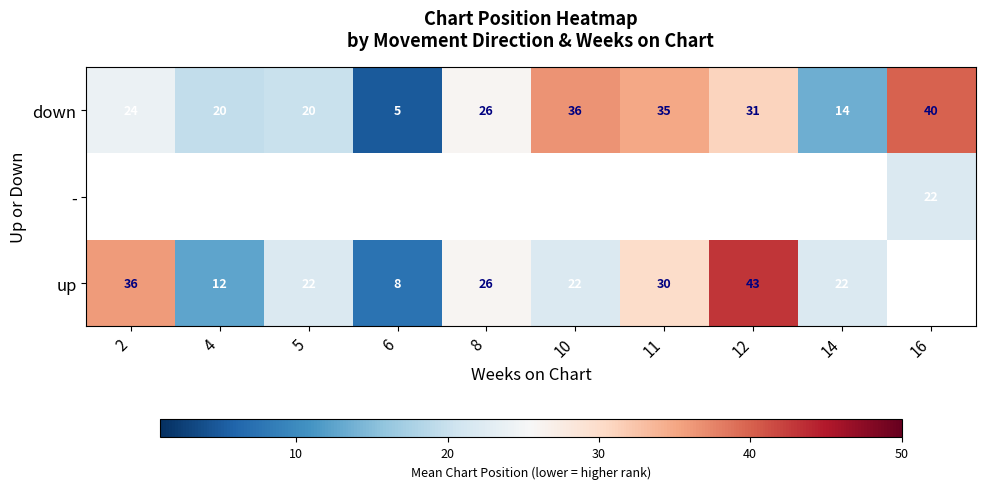

What is the sum of the down values at 12 and 4?

51